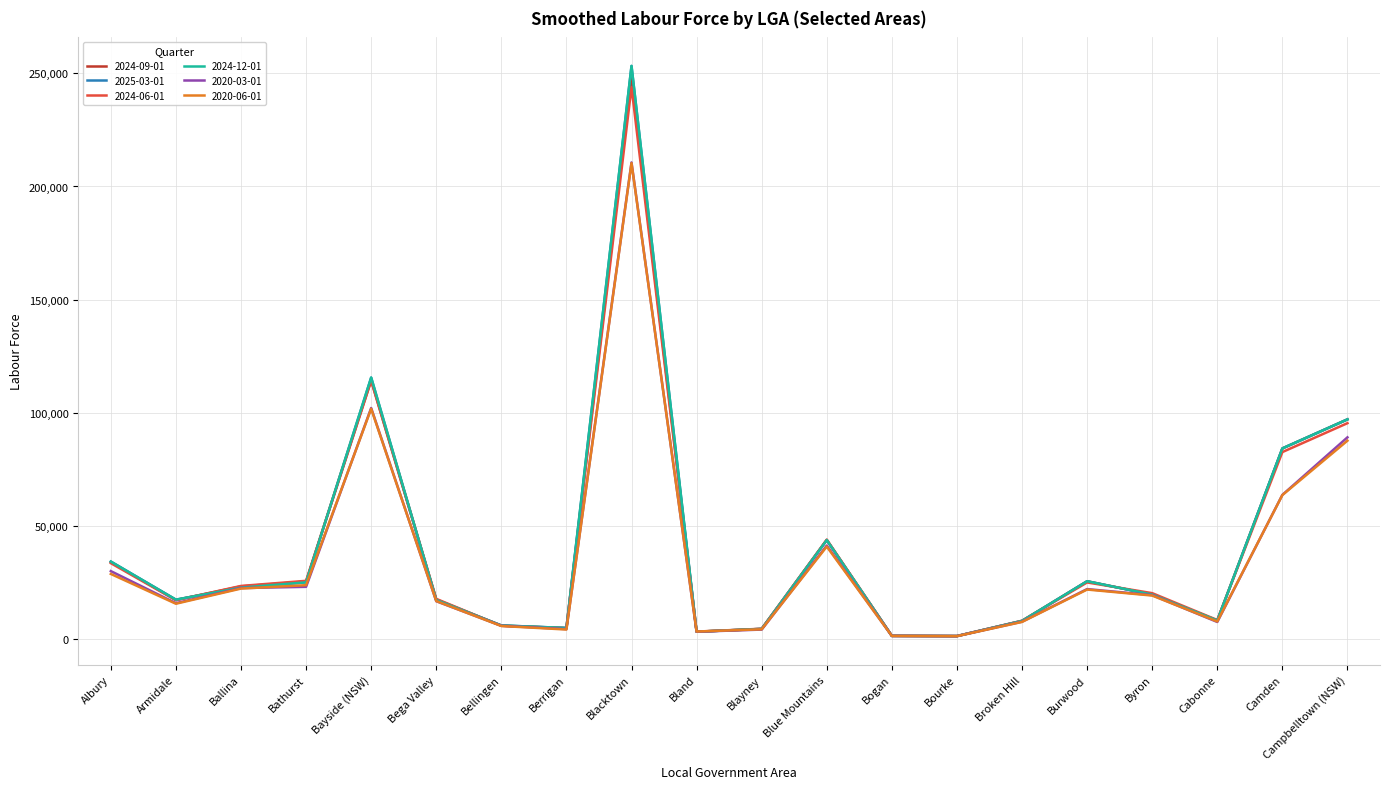

Reading left to right, what are all the values shown in this chart?

2024-09-01: Albury=33855	Armidale=17082	Ballina=23104	Bathurst=25254	Bayside (NSW)=114084	Bega Valley=17329	Bellingen=5744	Berrigan=4667	Blacktown=247906	Bland=3053	Blayney=4299	Blue Mountains=43602	Bogan=1210	Bourke=1126	Broken Hill=7828	Burwood=25373	Byron=19479	Cabonne=8007	Camden=84135	Campbelltown (NSW)=96983
2025-03-01: Albury=34084	Armidale=17237	Ballina=22560	Bathurst=24898	Bayside (NSW)=115483	Bega Valley=17103	Bellingen=5825	Berrigan=4700	Blacktown=253336	Bland=3053	Blayney=4299	Blue Mountains=43602	Bogan=1210	Bourke=1126	Broken Hill=7828	Burwood=25373	Byron=19479	Cabonne=8007	Camden=84135	Campbelltown (NSW)=96983
2024-06-01: Albury=33383	Armidale=16950	Ballina=23300	Bathurst=25569	Bayside (NSW)=114303	Bega Valley=17584	Bellingen=5680	Berrigan=4601	Blacktown=243997	Bland=3098	Blayney=4362	Blue Mountains=43795	Bogan=1226	Bourke=1139	Broken Hill=7920	Burwood=24844	Byron=20112	Cabonne=8226	Camden=82513	Campbelltown (NSW)=95302
2024-12-01: Albury=34084	Armidale=17237	Ballina=22560	Bathurst=24898	Bayside (NSW)=115483	Bega Valley=17103	Bellingen=5825	Berrigan=4700	Blacktown=253336	Bland=3053	Blayney=4299	Blue Mountains=43602	Bogan=1210	Bourke=1126	Broken Hill=7828	Burwood=25373	Byron=19479	Cabonne=8007	Camden=84135	Campbelltown (NSW)=96983
2020-03-01: Albury=29858	Armidale=15663	Ballina=22372	Bathurst=22904	Bayside (NSW)=102015	Bega Valley=16547	Bellingen=5679	Berrigan=4212	Blacktown=210635	Bland=3056	Blayney=3996	Blue Mountains=41174	Bogan=1185	Bourke=1097	Broken Hill=7479	Burwood=21911	Byron=19234	Cabonne=7362	Camden=63583	Campbelltown (NSW)=89032
2020-06-01: Albury=28605	Armidale=15431	Ballina=22132	Bathurst=23641	Bayside (NSW)=101690	Bega Valley=16622	Bellingen=5576	Berrigan=4020	Blacktown=210354	Bland=3139	Blayney=4122	Blue Mountains=40714	Bogan=1185	Bourke=1080	Broken Hill=7386	Burwood=21706	Byron=19045	Cabonne=7584	Camden=63494	Campbelltown (NSW)=87560